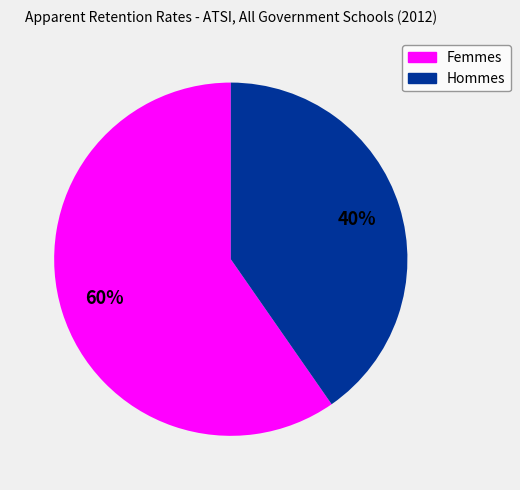

Does any single category account for the majority?

Yes